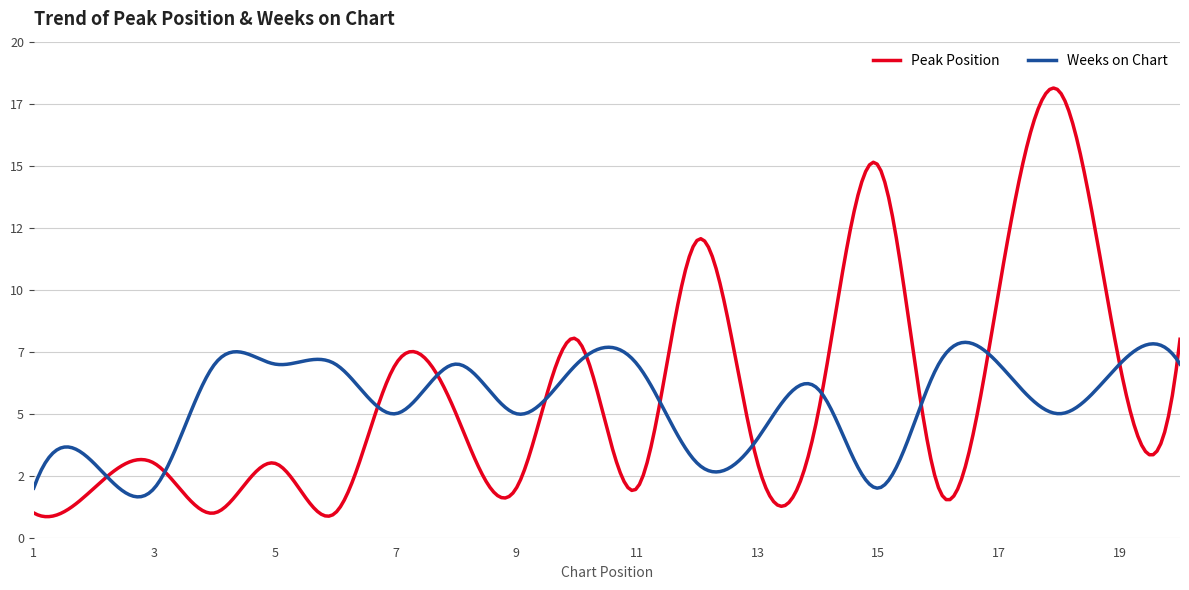

Does the chart have visible grid lines?

Yes